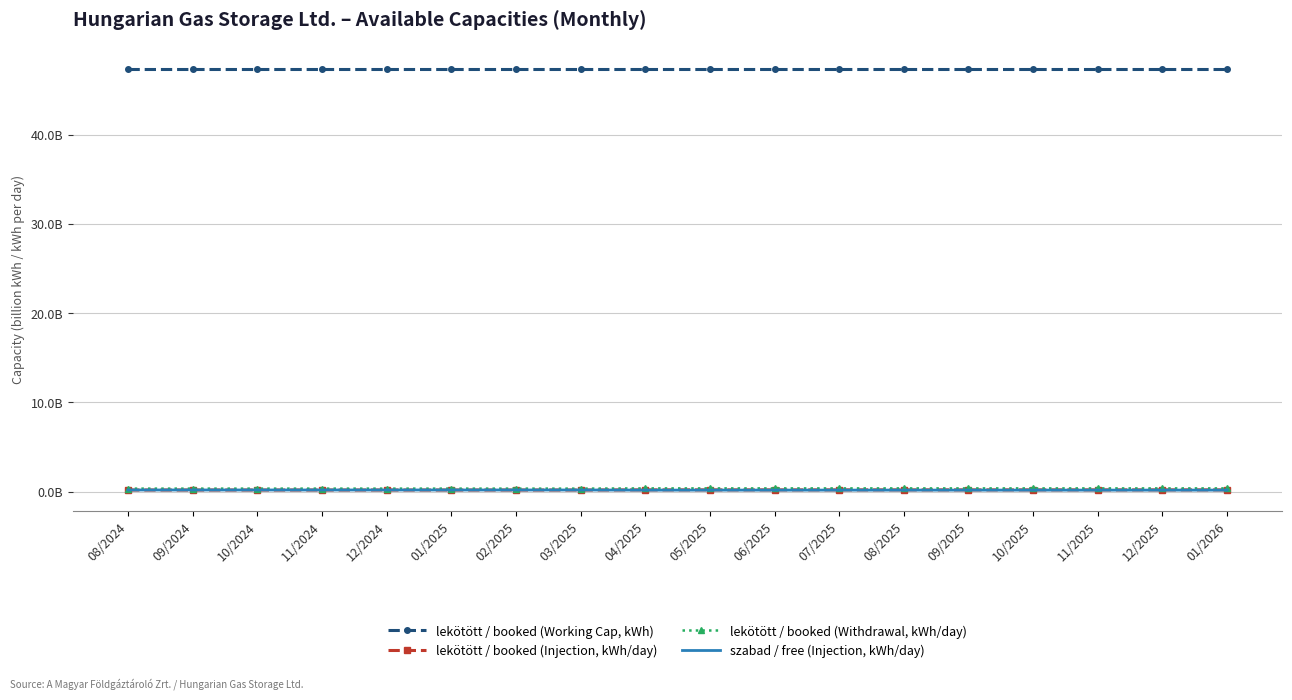

True or false: lekötött / booked (Working Cap, kWh) and lekötött / booked (Withdrawal, kWh/day) cross at least once.

False